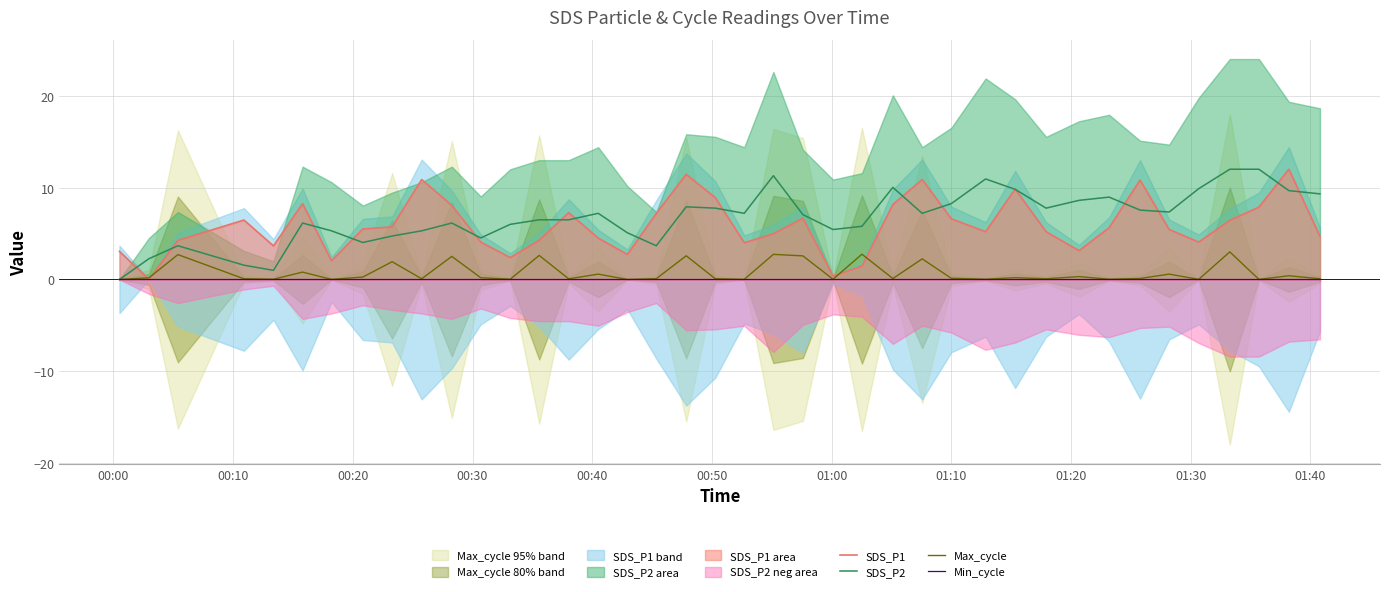

What is the highest value of the SDS_P2 series?

12.0